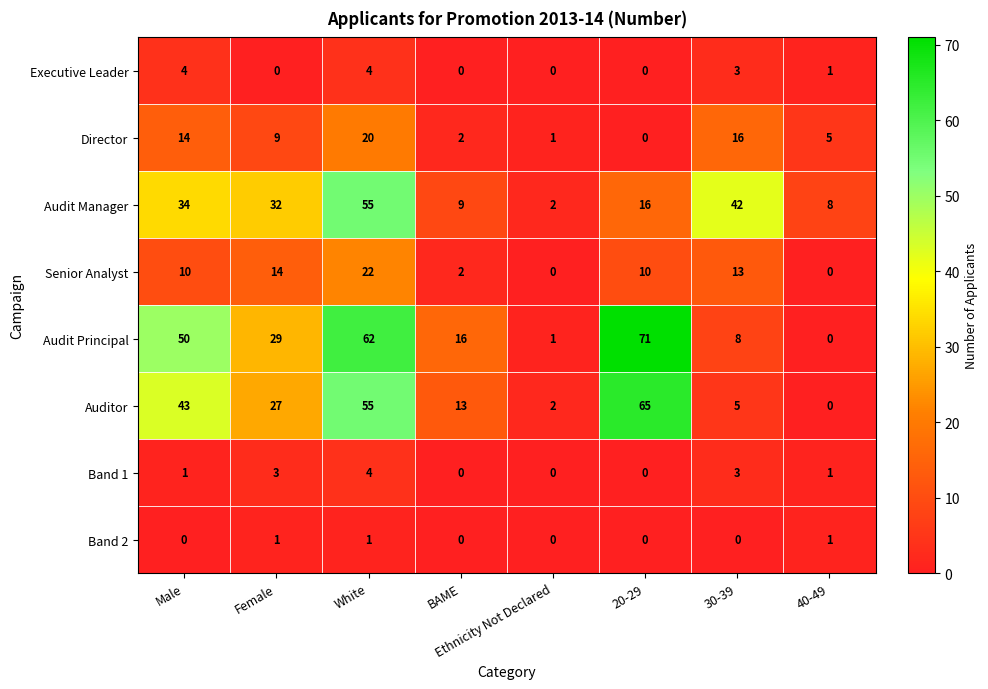

Rank the categories by Director value from highest to lowest.

White, 30-39, Male, Female, 40-49, BAME, Ethnicity Not Declared, 20-29